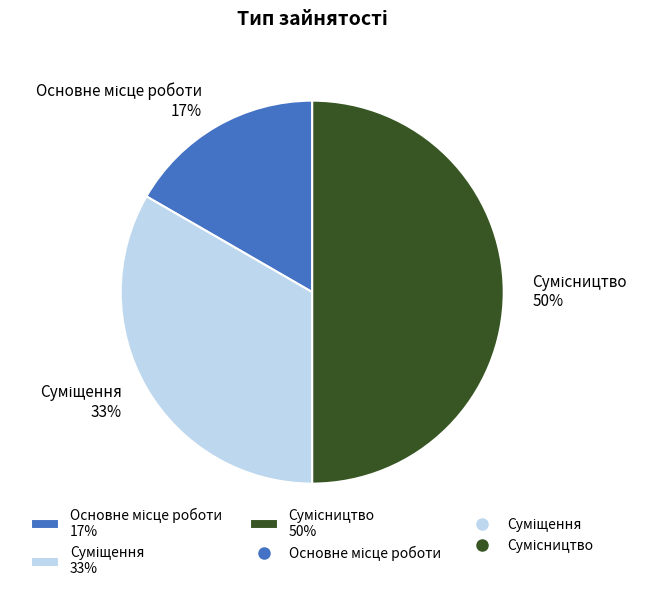

To the nearest percent, what is the difference between the largest and smallest slice percentages?

33%